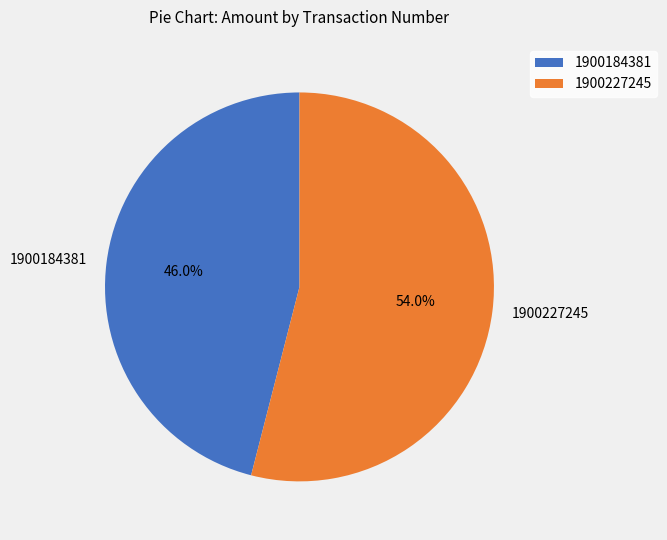

Is there any slice that represents more than half of the pie?

Yes